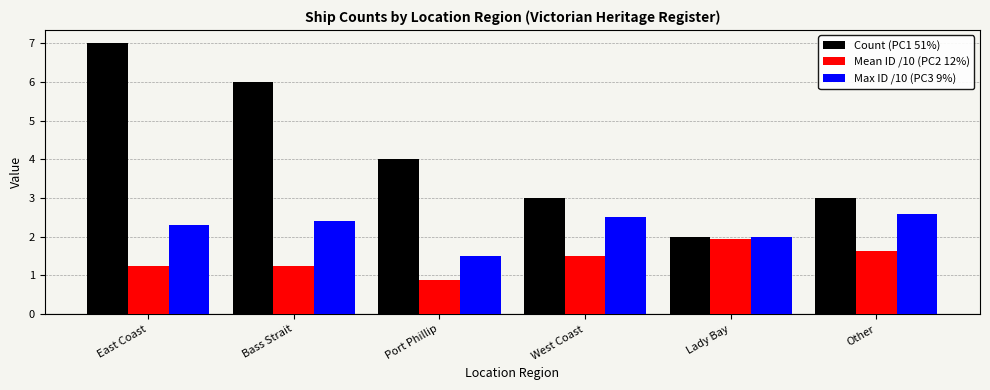

Between Bass Strait and Port Phillip, which series saw the biggest shift?

Count (PC1 51%)